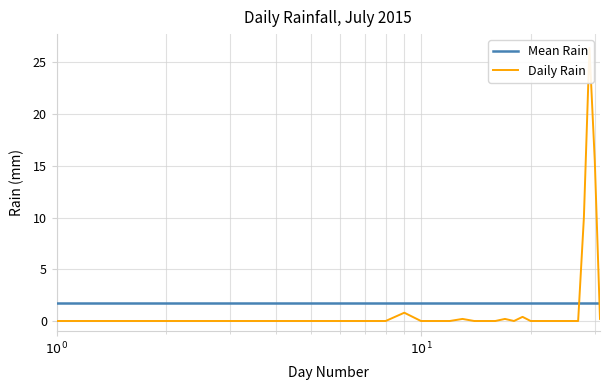

How many points are lower than both their immediate neighbors (excluding endpoints)?

1